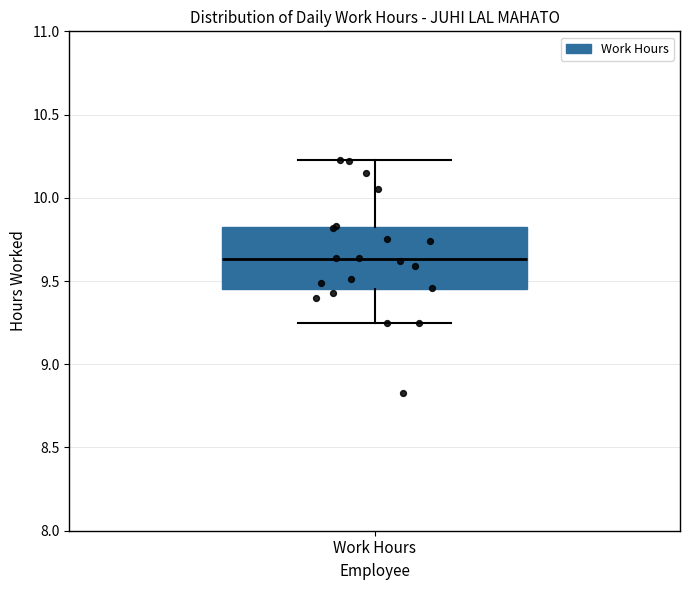

Read this box plot against the y-axis: the position of the median line, the range covered by the box, and the ends of both whiskers. The values are not printed on the chart, so give them approximately, as read against the axis.

median 9.65, box 9.45 to 9.80, whiskers 9.25 to 10.25